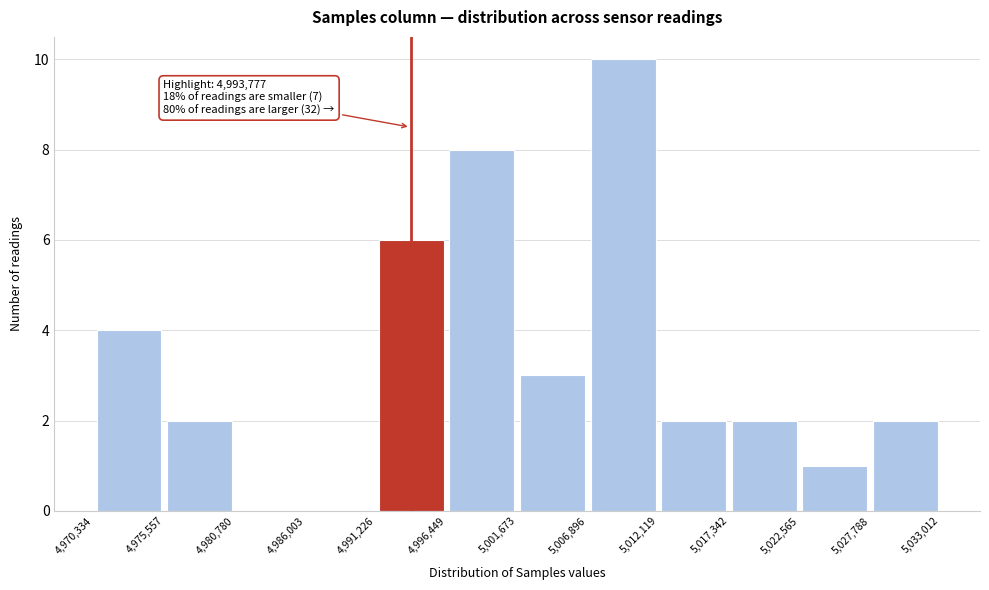

Over which range of the x-axis is the bar tallest?

5,006,896 to 5,012,119